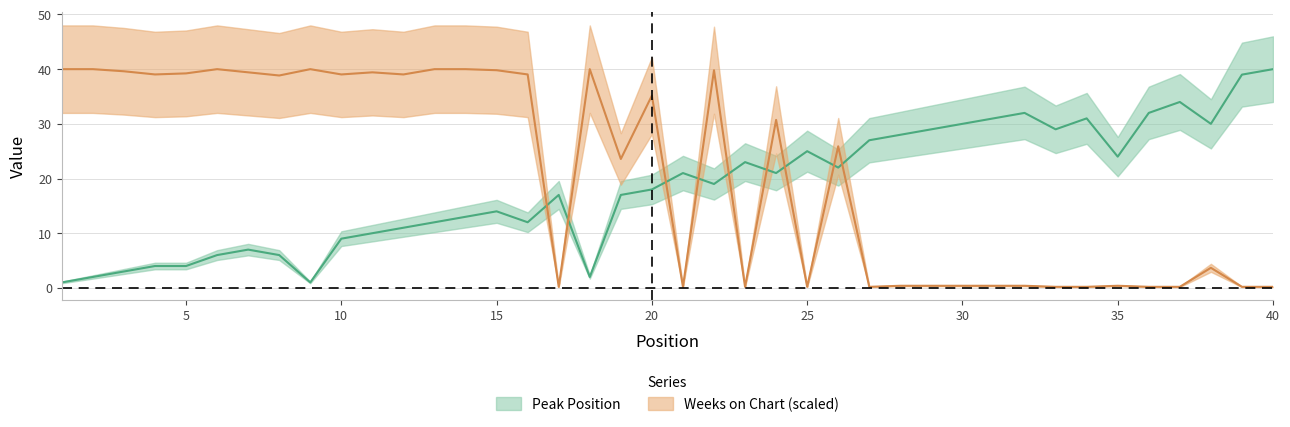

Where is Weeks on Chart nearest to the value 20?

19